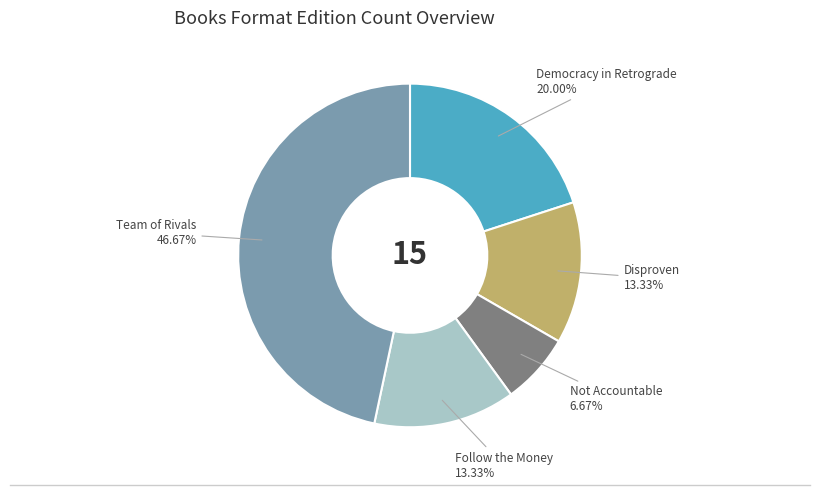

Does any single category account for the majority?

No